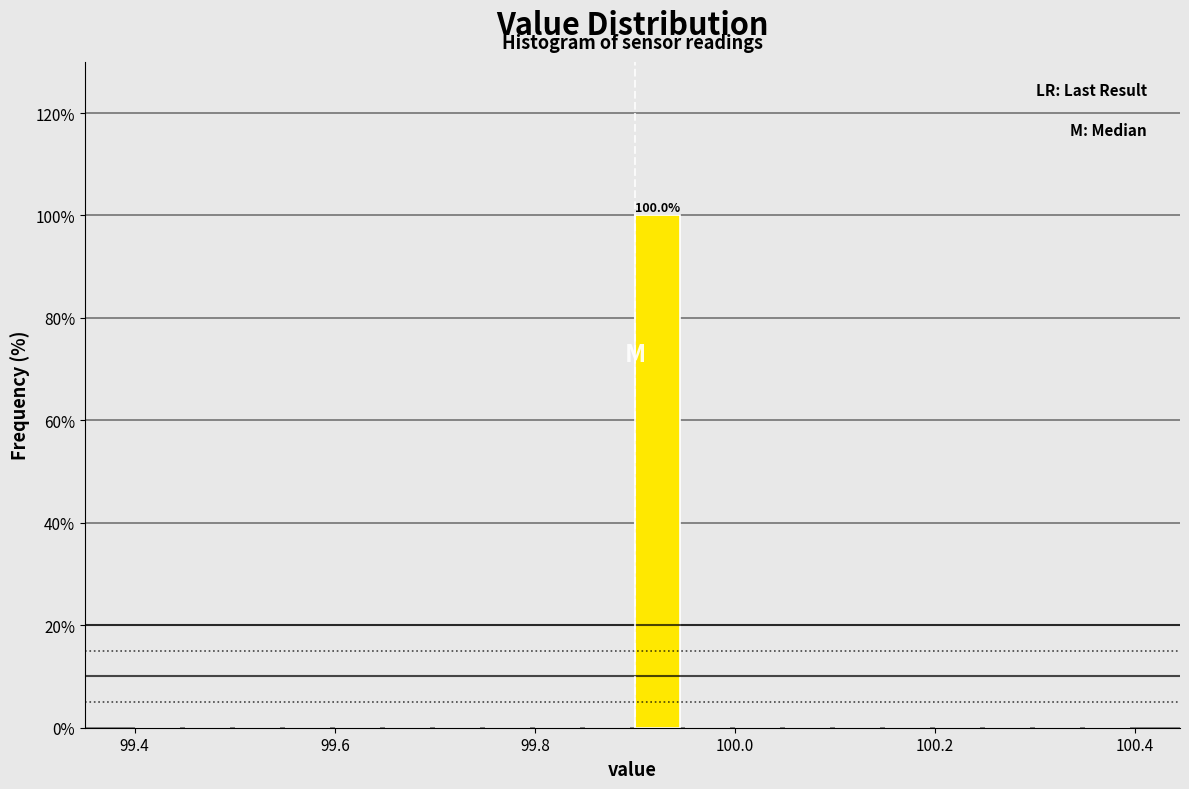

Read against the x-axis, roughly where is the centre of the tallest bar?

99.92